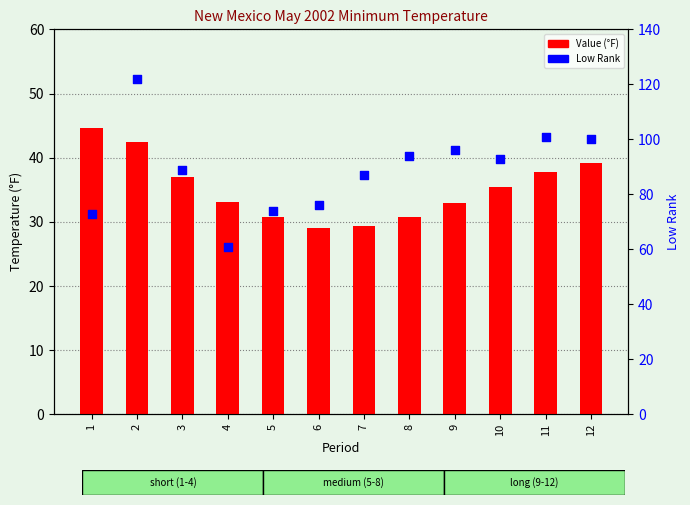

Which series reaches the minimum Y coordinate?

Value